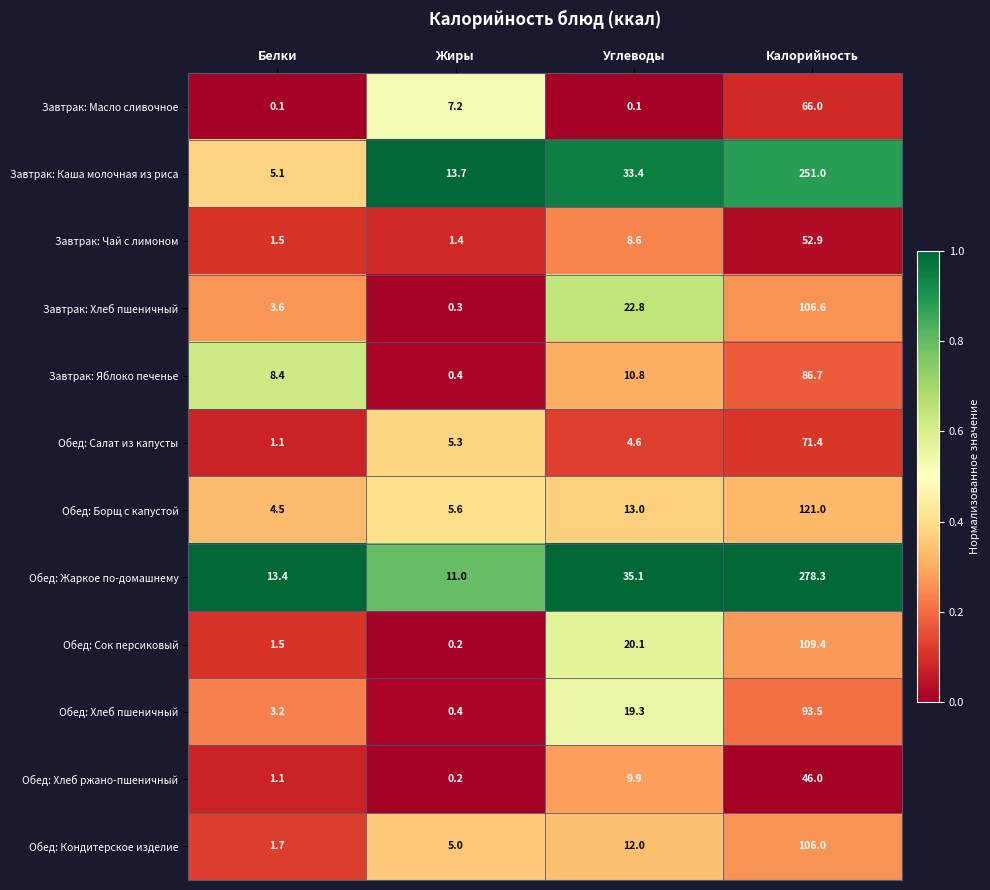

List the labels in order of Обед: Жаркое по-домашнему value, largest first.

Калорийность, Углеводы, Белки, Жиры